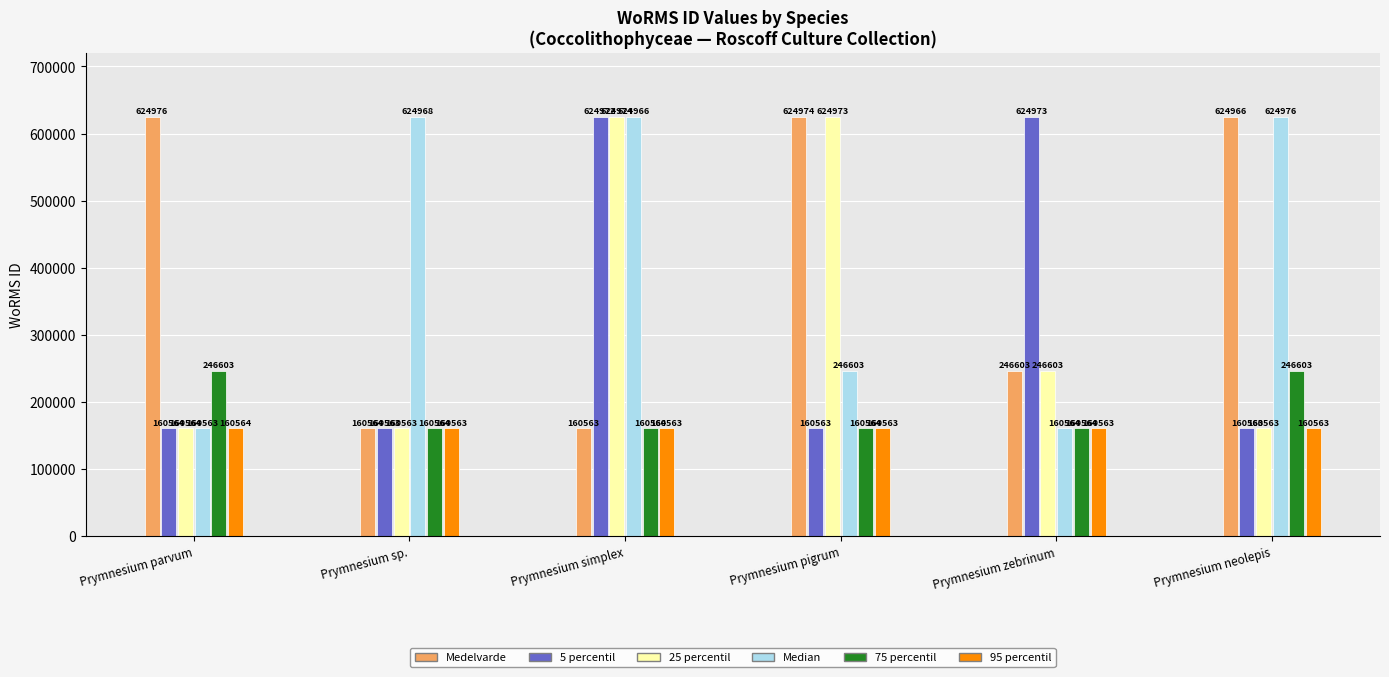

Reading left to right, list all the values displayed in this chart.

Medelvarde: Prymnesium parvum=624976	Prymnesium sp.=160564	Prymnesium simplex=160563	Prymnesium pigrum=624974	Prymnesium zebrinum=246603	Prymnesium neolepis=624966
5 percentil: Prymnesium parvum=160564	Prymnesium sp.=160563	Prymnesium simplex=624972	Prymnesium pigrum=160563	Prymnesium zebrinum=624973	Prymnesium neolepis=160563
25 percentil: Prymnesium parvum=160564	Prymnesium sp.=160563	Prymnesium simplex=624974	Prymnesium pigrum=624973	Prymnesium zebrinum=246603	Prymnesium neolepis=160563
Median: Prymnesium parvum=160563	Prymnesium sp.=624968	Prymnesium simplex=624966	Prymnesium pigrum=246603	Prymnesium zebrinum=160564	Prymnesium neolepis=624976
75 percentil: Prymnesium parvum=246603	Prymnesium sp.=160564	Prymnesium simplex=160564	Prymnesium pigrum=160564	Prymnesium zebrinum=160564	Prymnesium neolepis=246603
95 percentil: Prymnesium parvum=160564	Prymnesium sp.=160563	Prymnesium simplex=160563	Prymnesium pigrum=160563	Prymnesium zebrinum=160563	Prymnesium neolepis=160563